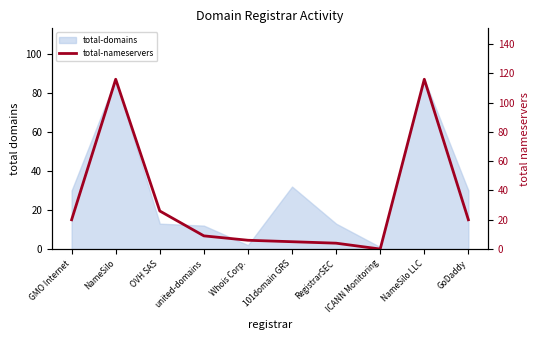

Rank the categories by value from highest to lowest.

NameSilo, NameSilo LLC, OVH SAS, GMO Internet, GoDaddy, united-domains, Whois Corp., 101domain GRS, RegistrarSEC, ICANN Monitoring